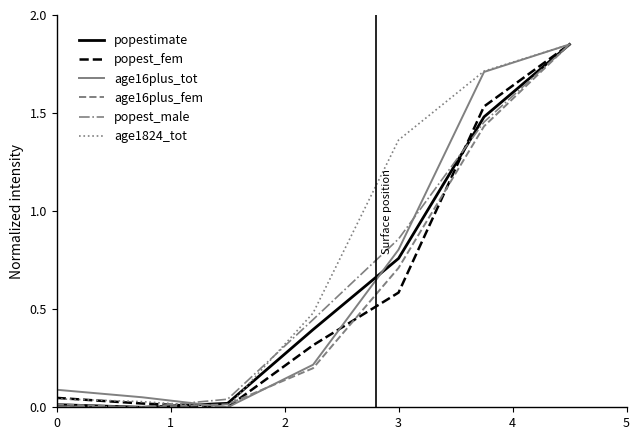

True or false: age16plus_tot has more than 2 points higher than both neighbors.

False